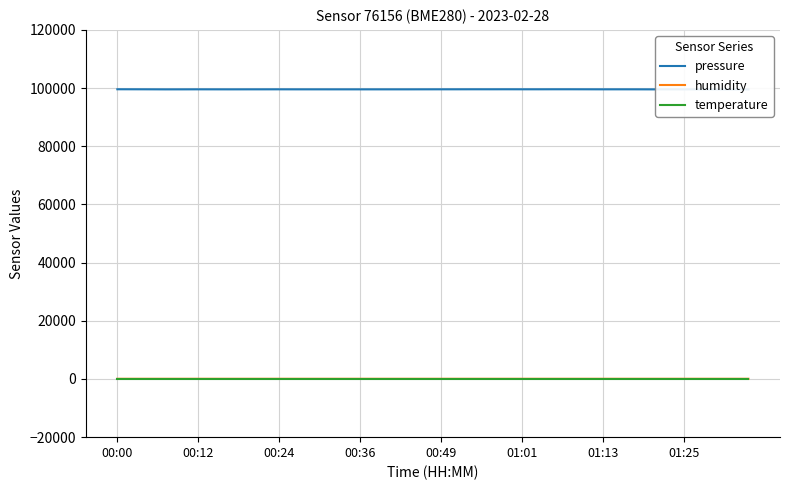

What is the label of the 16th point from the left?

00:36